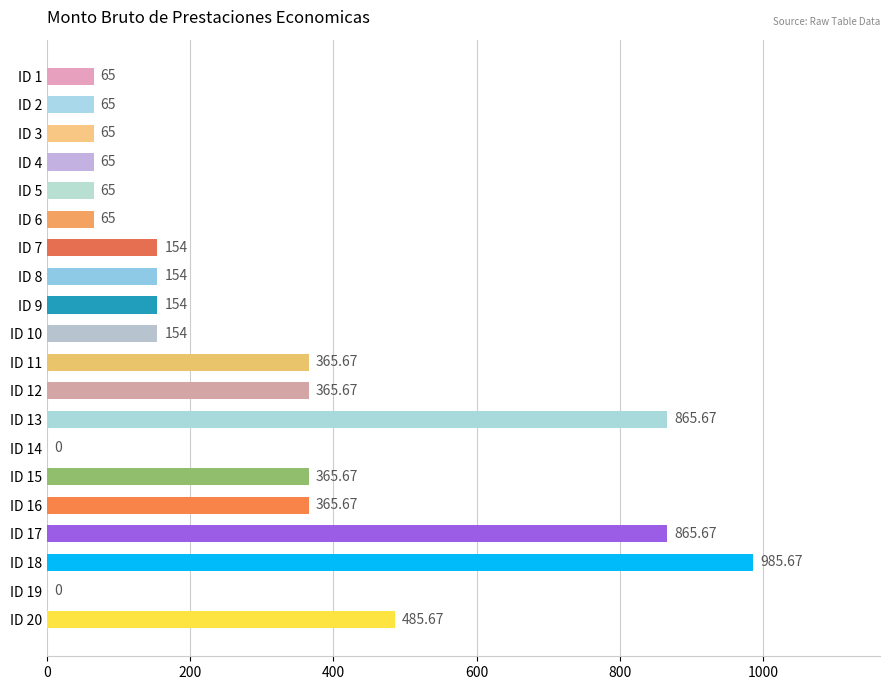

How many series are shown in this chart?

1